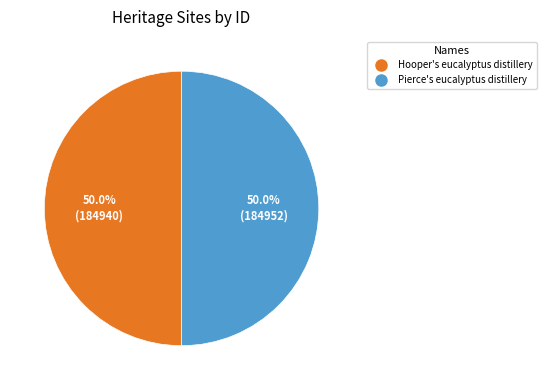

Do Hooper's eucalyptus distillery and Pierce's eucalyptus distillery together represent more than half of the pie?

Yes